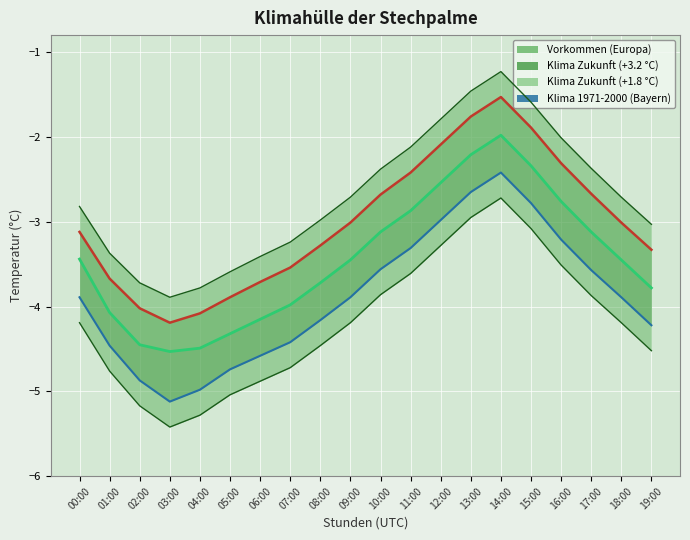

True or false: Klima Zukunft (>+3.2 °C) and Klima 1971-2000 (Bayern) cross at least once.

False